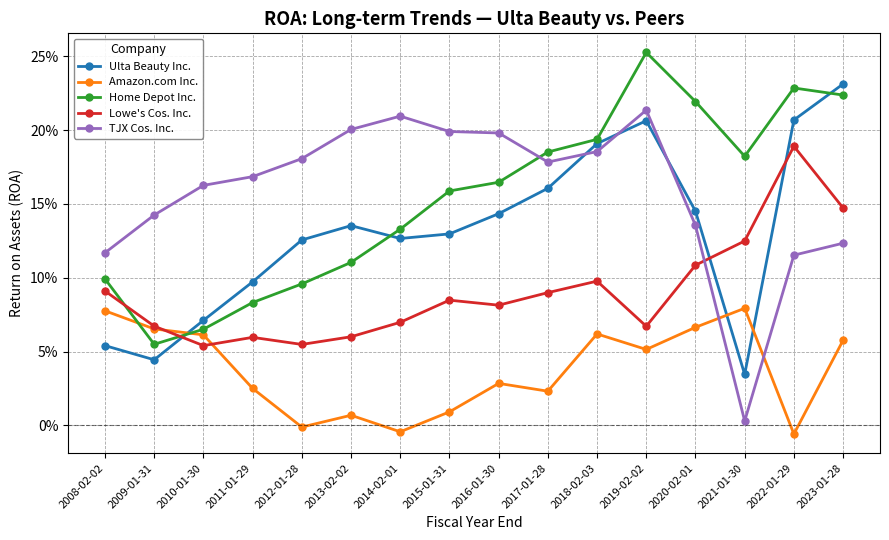

Reading right to left, what are all the values shown in this chart?

Ulta Beauty Inc.: 0.2	0.2	0.0	0.1	0.2	0.2	0.2	0.1	0.1	0.1	0.1	0.1	0.1	0.1	0.0	0.1
Amazon.com Inc.: 0.1	-0.0	0.1	0.1	0.1	0.1	0.0	0.0	0.0	-0.0	0.0	-0.0	0.0	0.1	0.1	0.1
Home Depot Inc.: 0.2	0.2	0.2	0.2	0.3	0.2	0.2	0.2	0.2	0.1	0.1	0.1	0.1	0.1	0.1	0.1
Lowe's Cos. Inc.: 0.1	0.2	0.1	0.1	0.1	0.1	0.1	0.1	0.1	0.1	0.1	0.1	0.1	0.1	0.1	0.1
TJX Cos. Inc.: 0.1	0.1	0.0	0.1	0.2	0.2	0.2	0.2	0.2	0.2	0.2	0.2	0.2	0.2	0.1	0.1